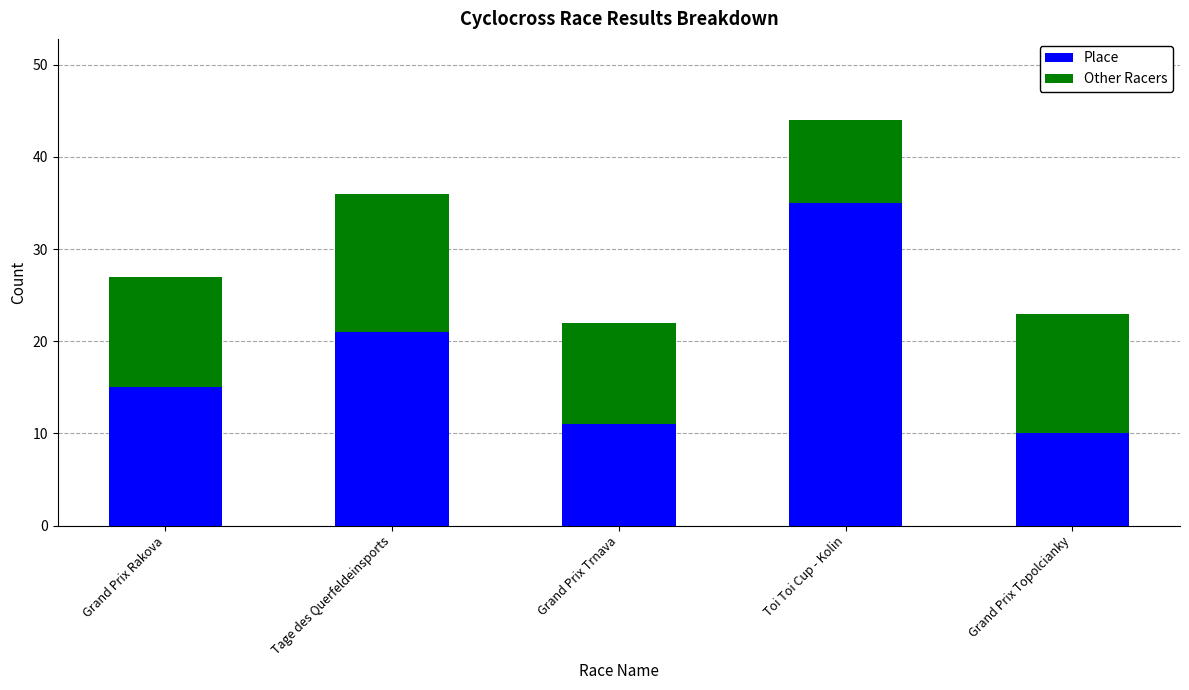

What is the sum of the Place values at Grand Prix Rakova and Tage des Querfeldeinsports?

36